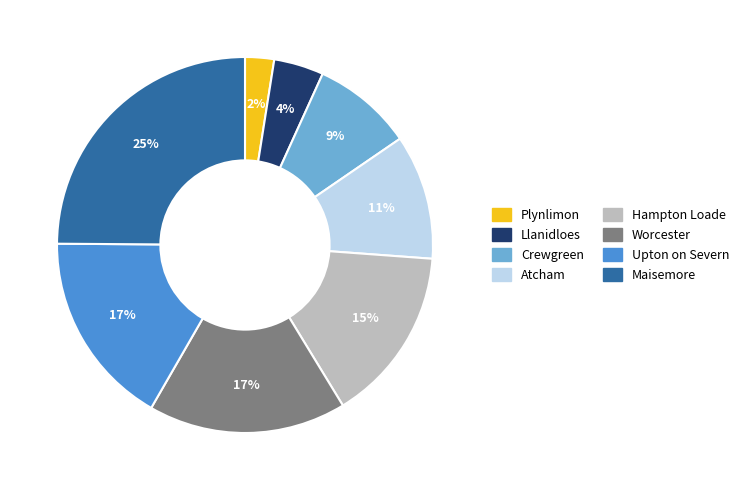

Is there any slice that represents more than half of the pie?

No